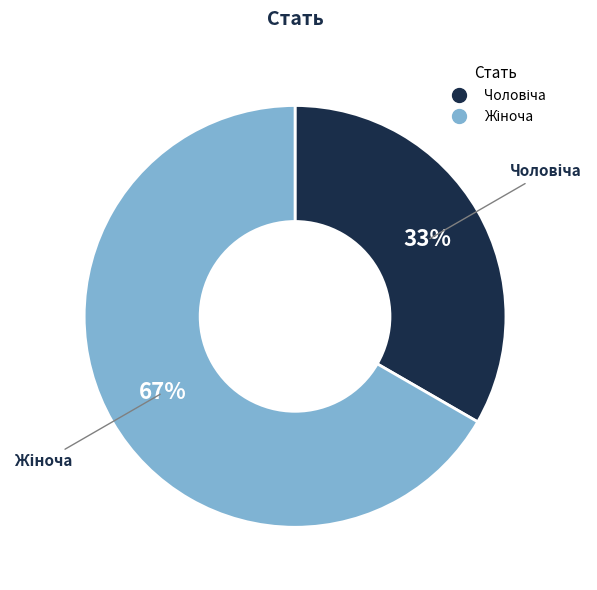

Is there a majority slice in this chart?

Yes